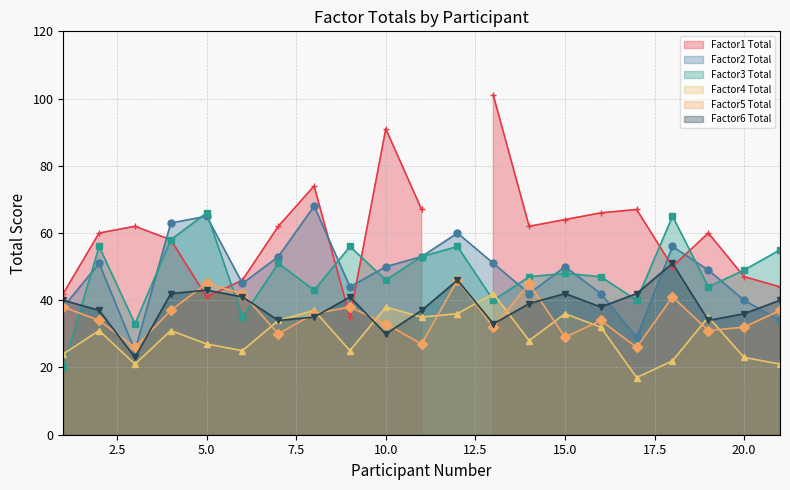

Which category has the lowest value in the Factor2 Total series?

3